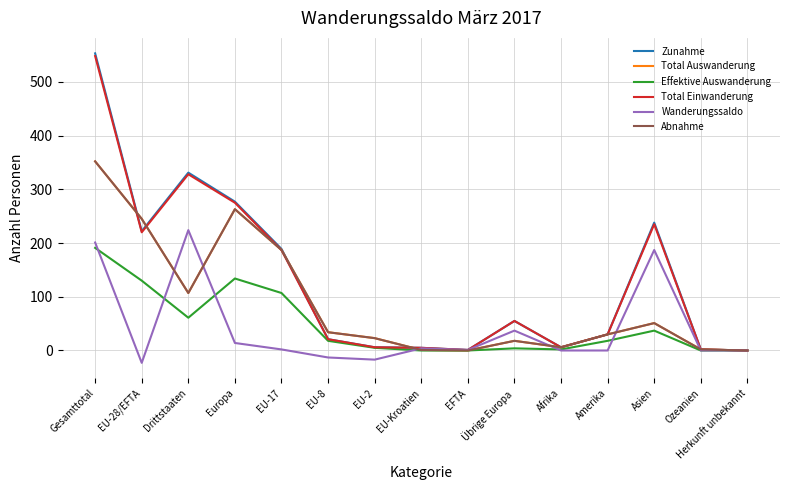

List the labels in order of Total Einwanderung value, smallest first.

Herkunft unbekannt, EFTA, Ozeanien, EU-Kroatien, EU-2, Afrika, EU-8, Amerika, Übrige Europa, EU-17, EU-28/EFTA, Asien, Europa, Drittstaaten, Gesamttotal